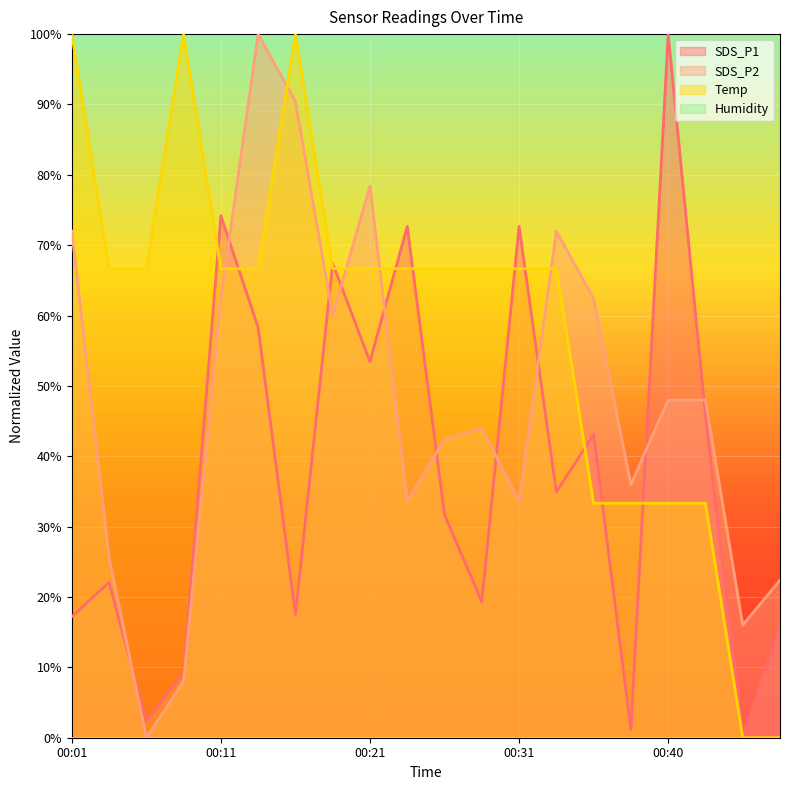

How many interior local valleys does the SDS_P2 series have?

6